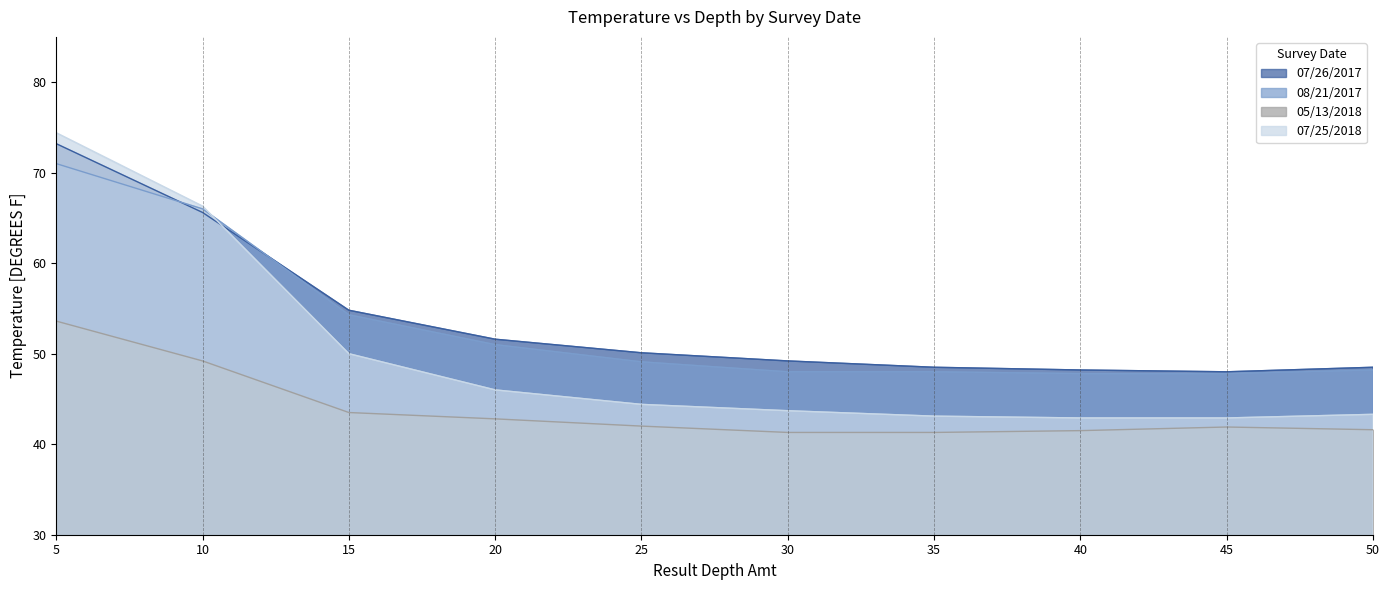

The 08/21/2017 series shows 54.3 at 15. True or false?

True